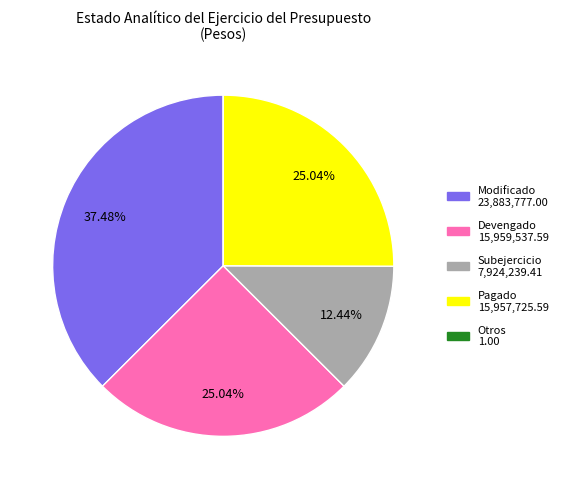

Is there any slice that represents more than half of the pie?

No